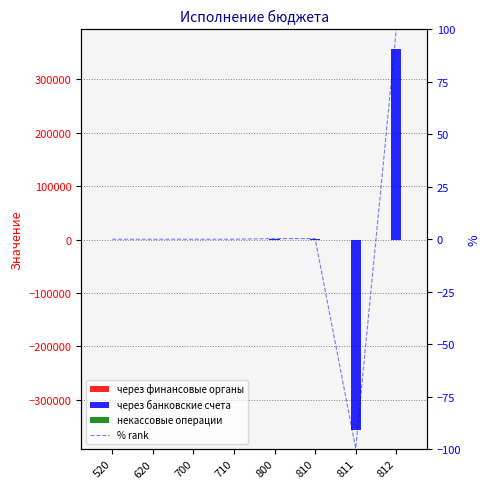

Is it true that % rank equals 107.2 at 710?

False